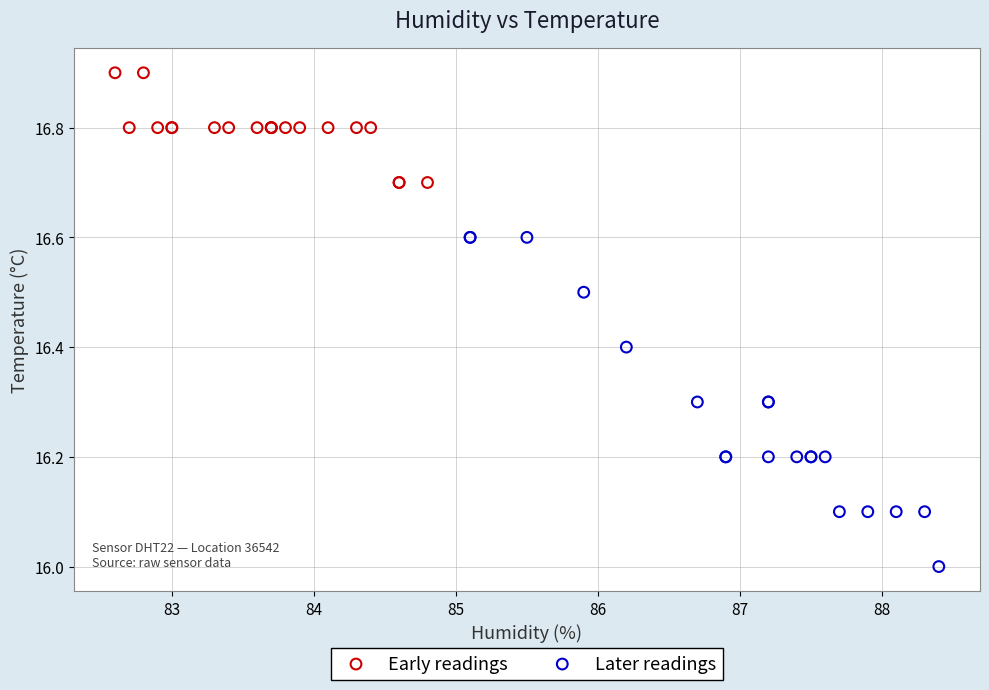

What are all the series names shown in the legend?

Early readings, Later readings